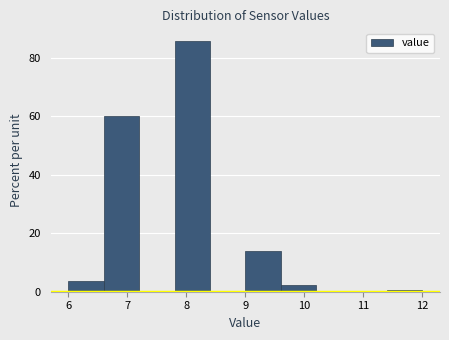

Reading left to right, list every bar in this chart as the range it spans on the x-axis followed by its height. The values are not printed on the chart, so give them approximately, as read against the axis.

6.0 to 6.6: 4
6.6 to 7.2: 60
7.2 to 7.8: 0
7.8 to 8.4: 86
8.4 to 9.0: 0
9.0 to 9.6: 14
9.6 to 10.2: 2
10.2 to 10.8: 0
10.8 to 11.4: 0
11.4 to 12.0: under 2